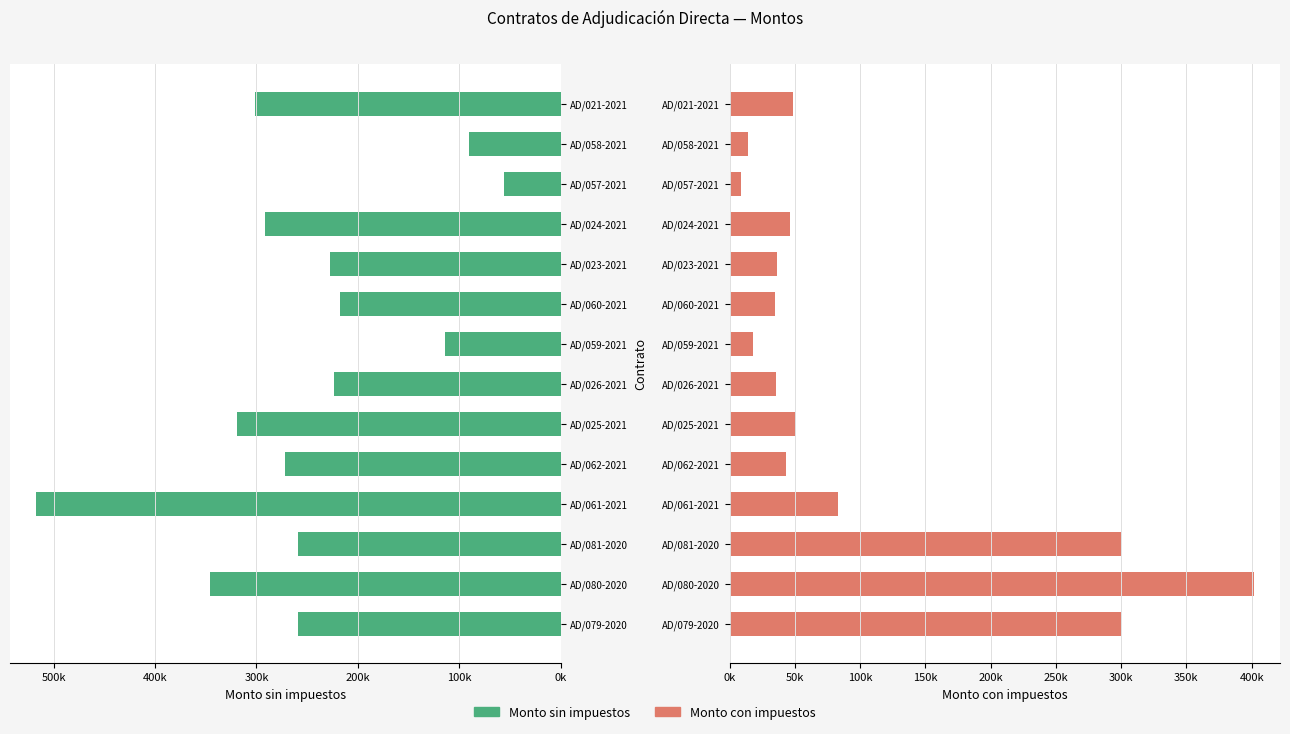

What is the difference between the maximum and second lowest values in the Monto con impuestos series?

387201.3